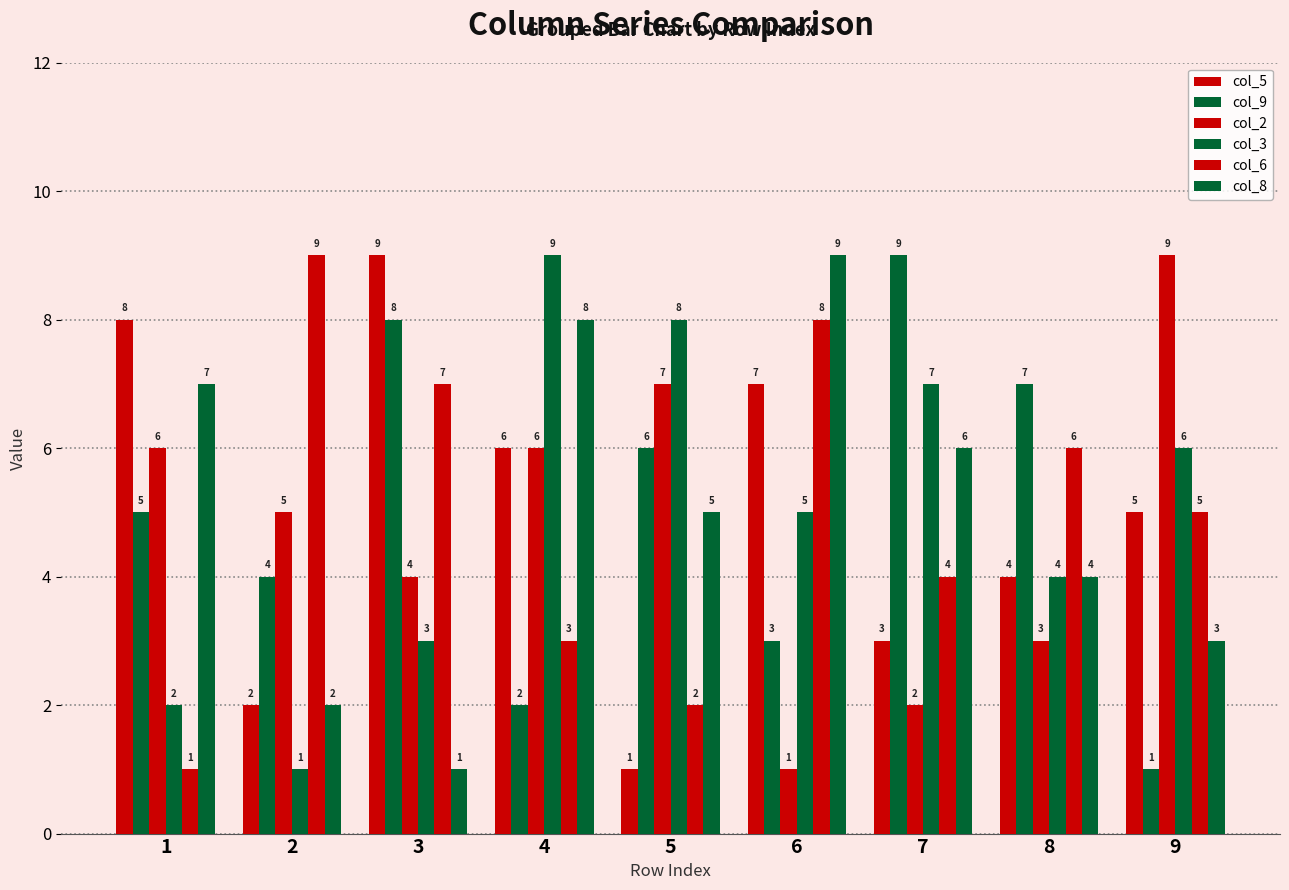

Are the bars grouped side by side (vs. stacked)?

Yes